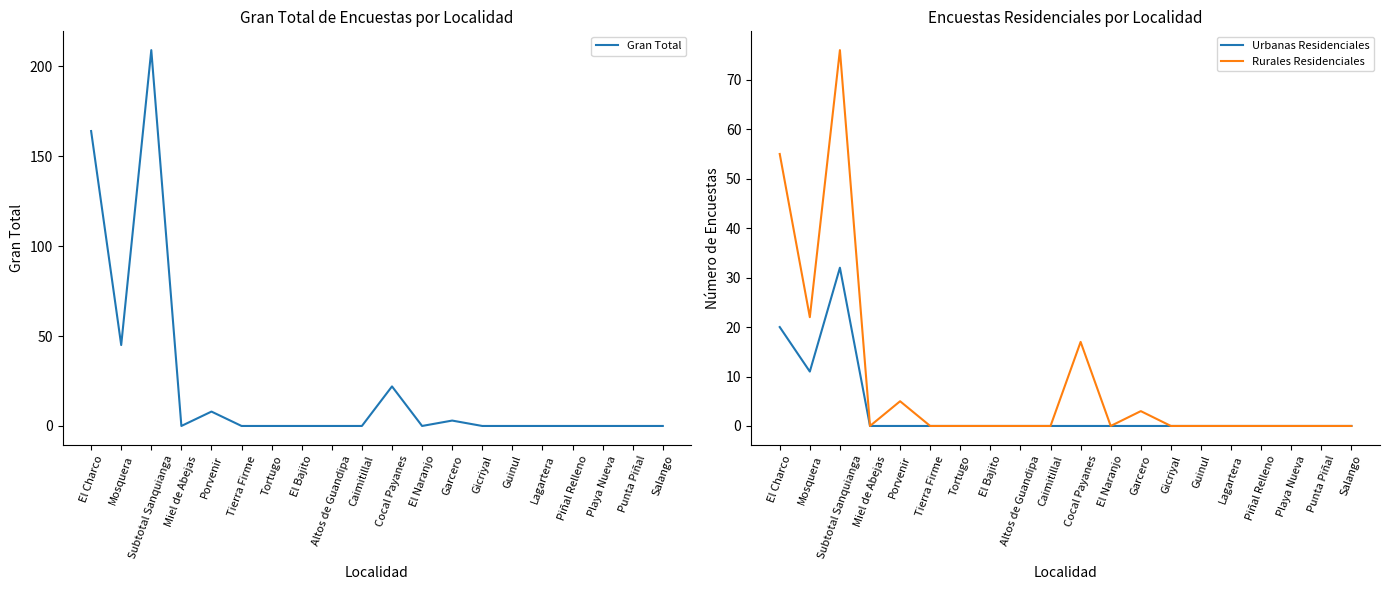

At which category does the chart reach its peak across all series?

Subtotal Sanquianga